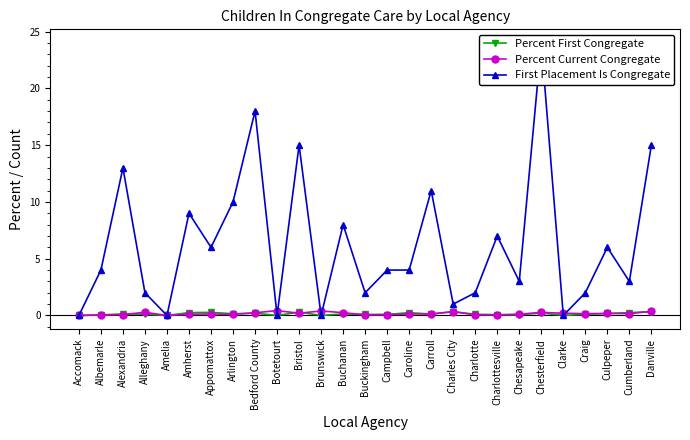

What is the difference between the maximum and second lowest values in the Percent First Congregate series?

0.3